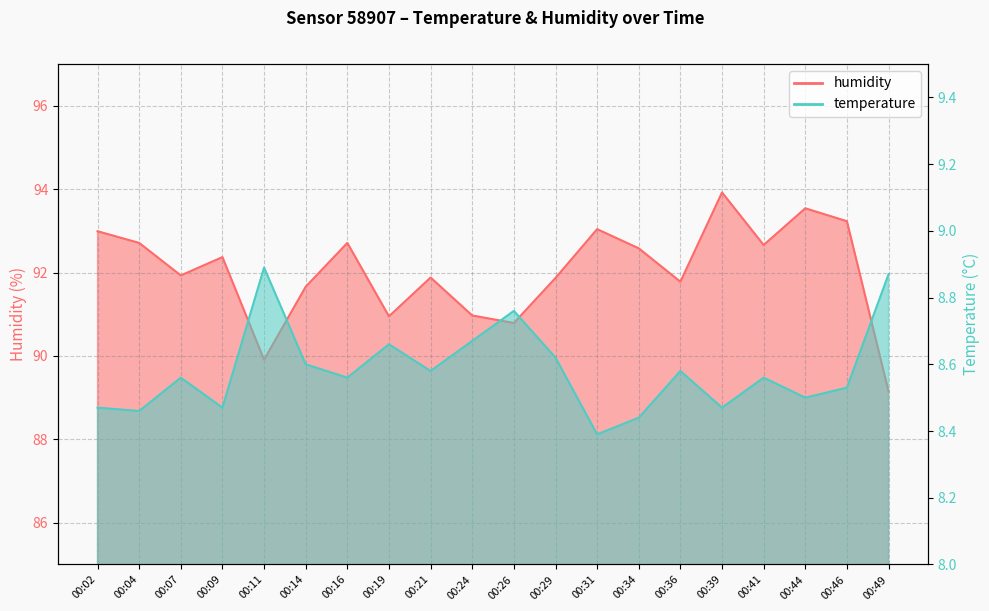

How many interior local valleys does the temperature series have?

7